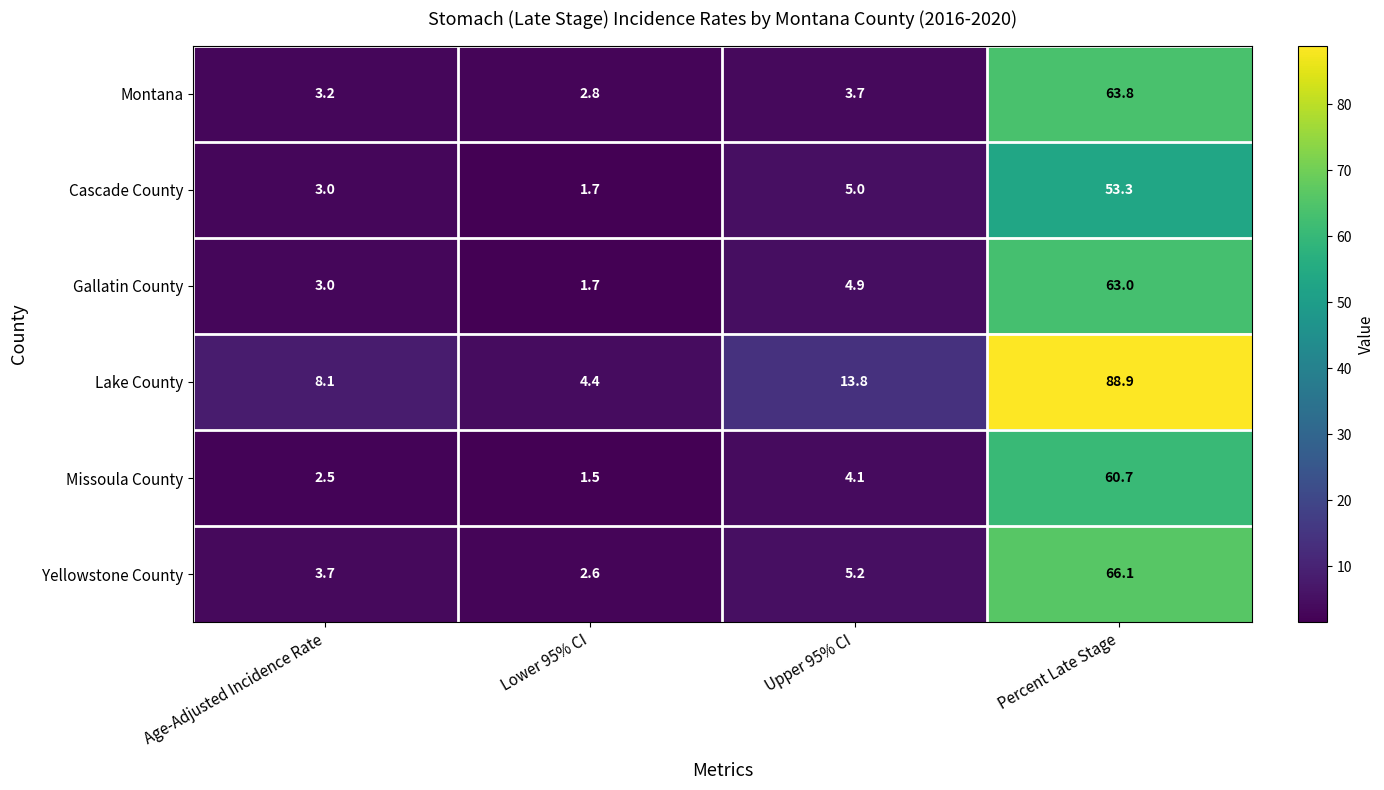

List the labels in order of Montana value, smallest first.

Lower 95% CI, Age-Adjusted Incidence Rate, Upper 95% CI, Percent Late Stage